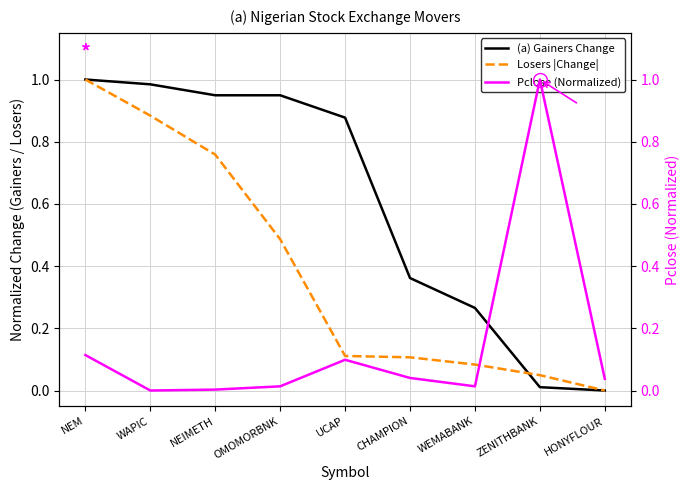

The Pclose (Normalized) series shows 0.1 at NEM. True or false?

True